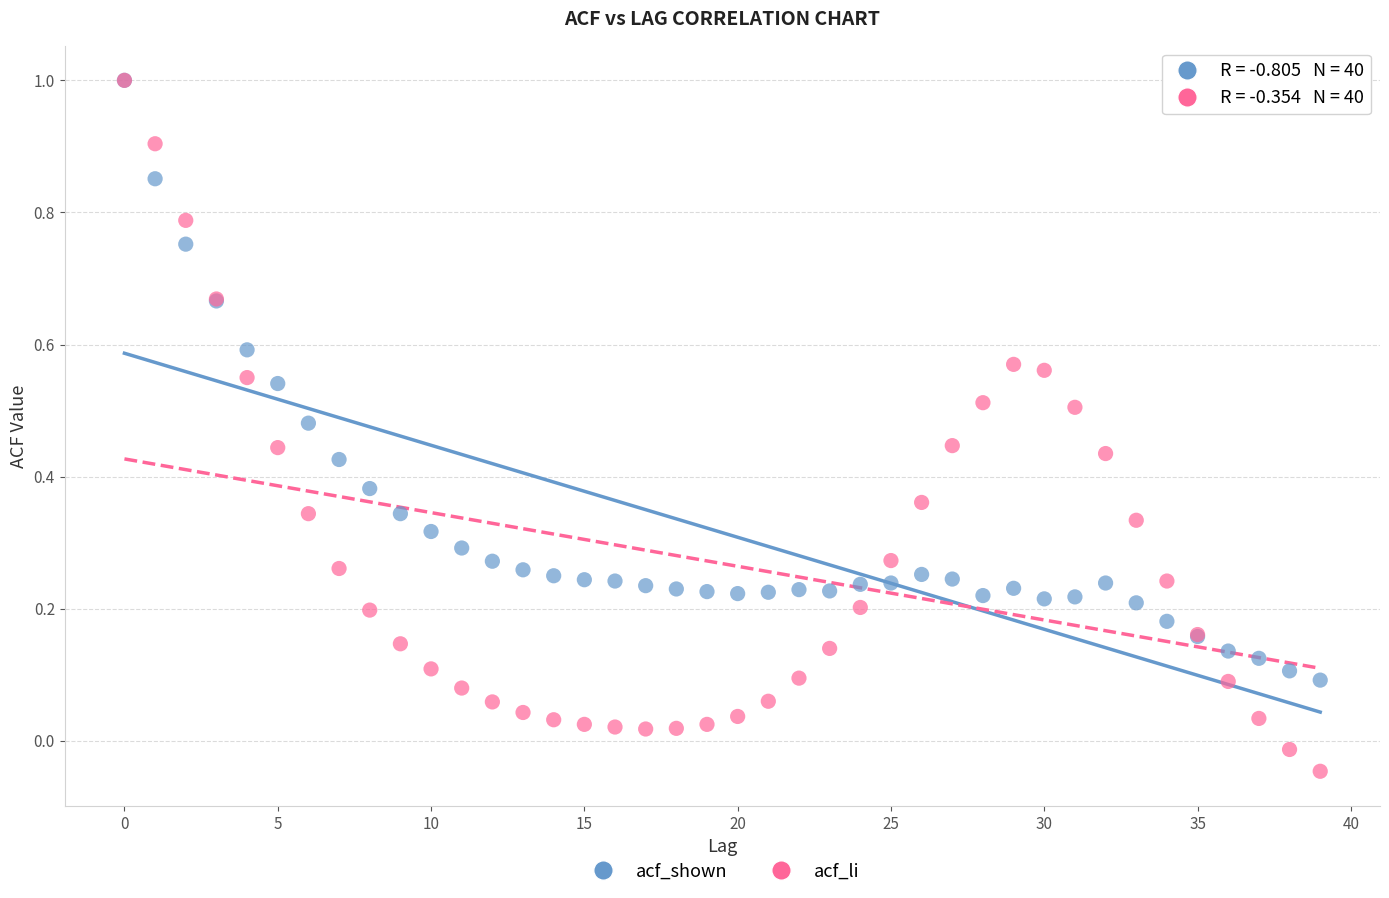

Which series has the widest spread of Y values?

acf_li